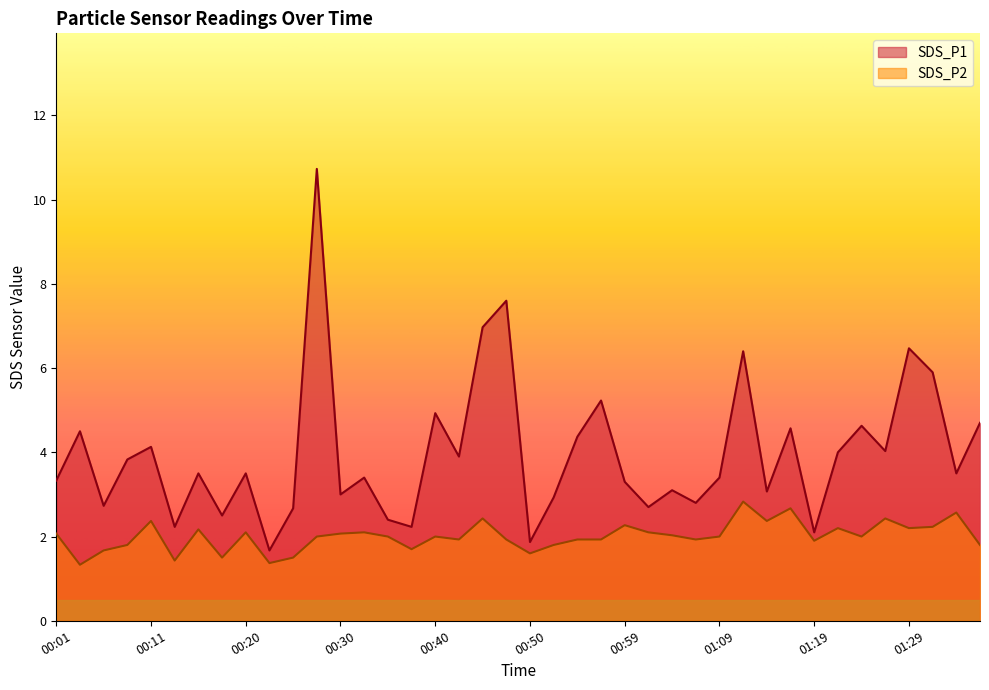

Rank the categories by SDS_P2 value from lowest to highest.

00:03, 00:23, 00:13, 00:18, 00:25, 00:50, 00:06, 00:37, 00:08, 00:52, 01:36, 01:19, 00:42, 00:47, 00:54, 00:57, 01:07, 00:28, 00:35, 00:40, 01:09, 01:24, 01:04, 00:01, 00:30, 00:20, 00:33, 01:02, 00:15, 01:21, 01:29, 01:31, 00:59, 00:11, 01:14, 00:45, 01:26, 01:34, 01:16, 01:12